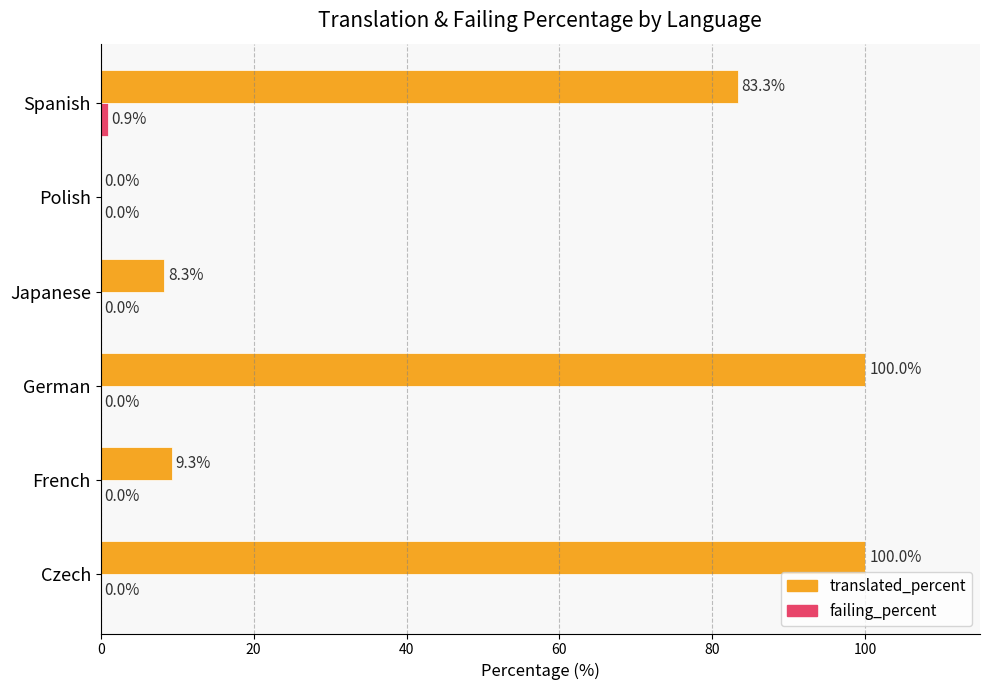

How many distinct data groups are displayed?

2